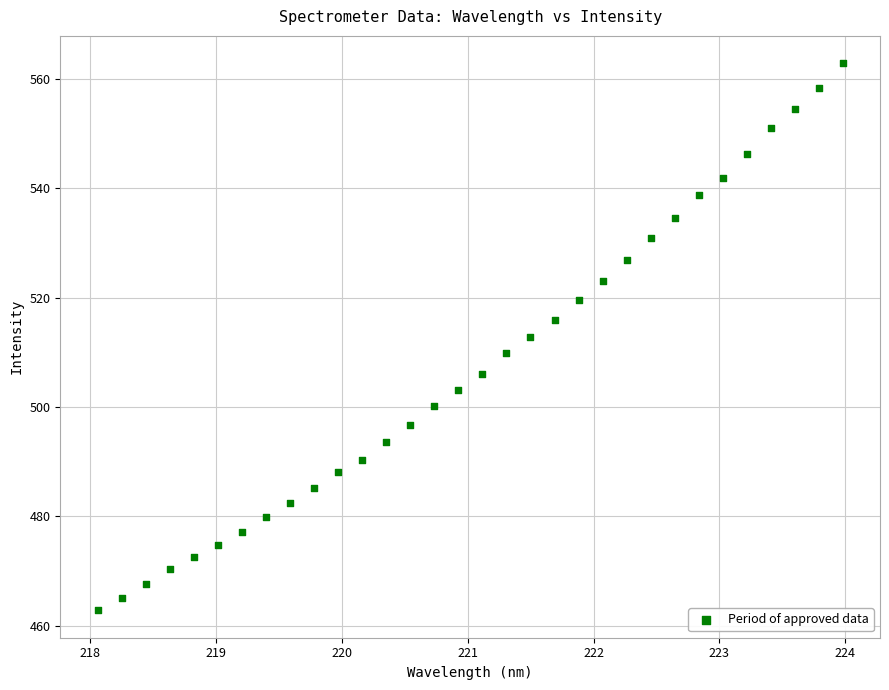

What is the range of X values (max minus min)?

5.9